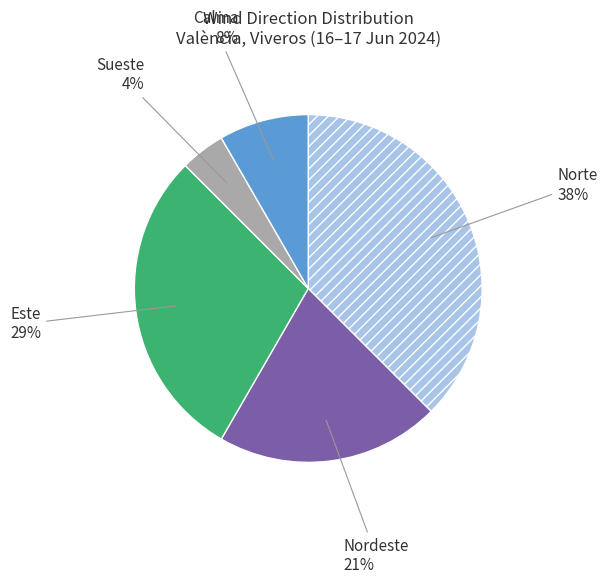

What is the largest slice in the pie chart?

Norte